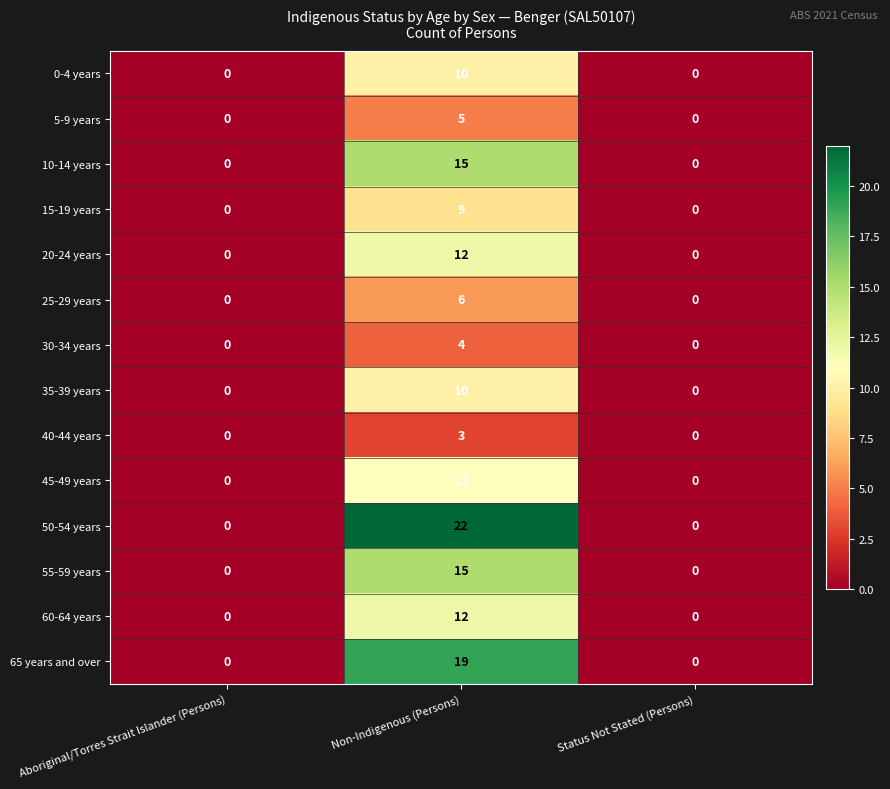

Is it true that 35-39 years equals 10 at Non-Indigenous (Persons)?

True